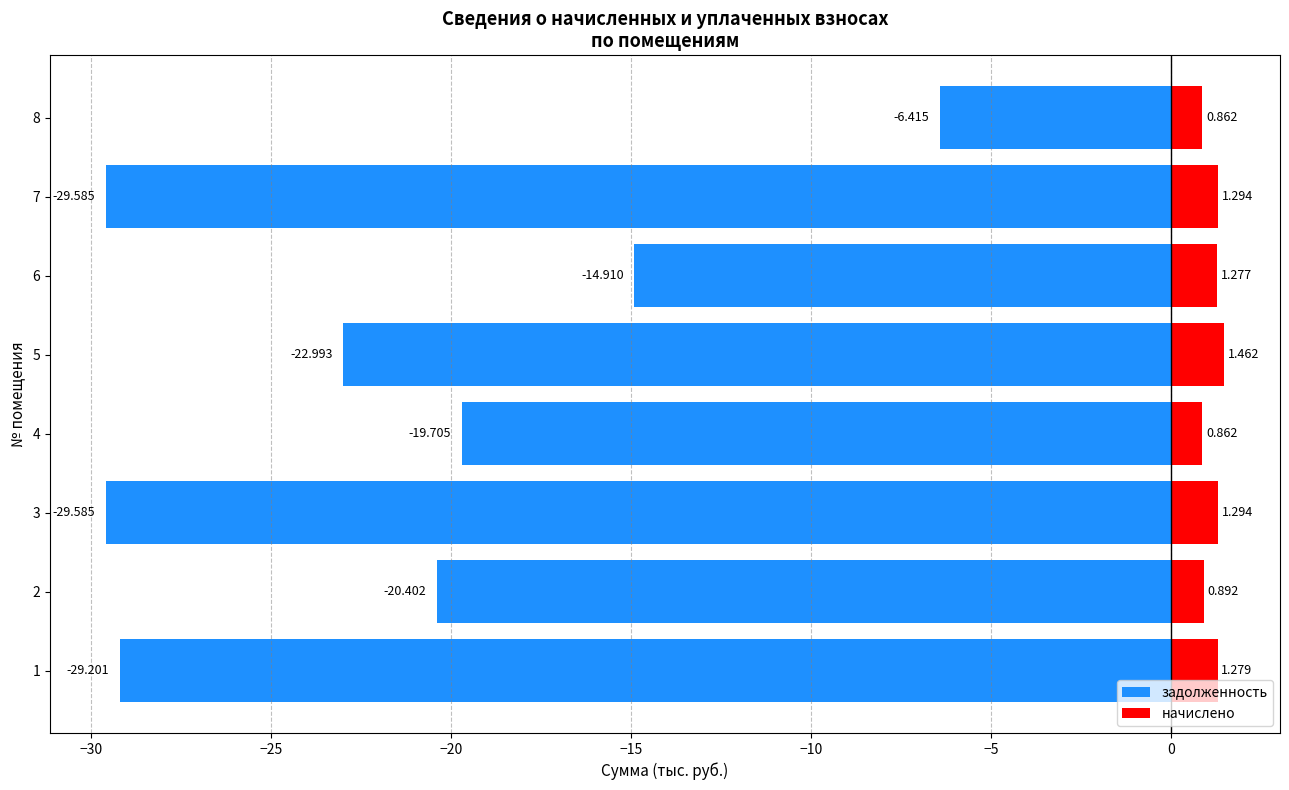

How many groups of bars are there?

8